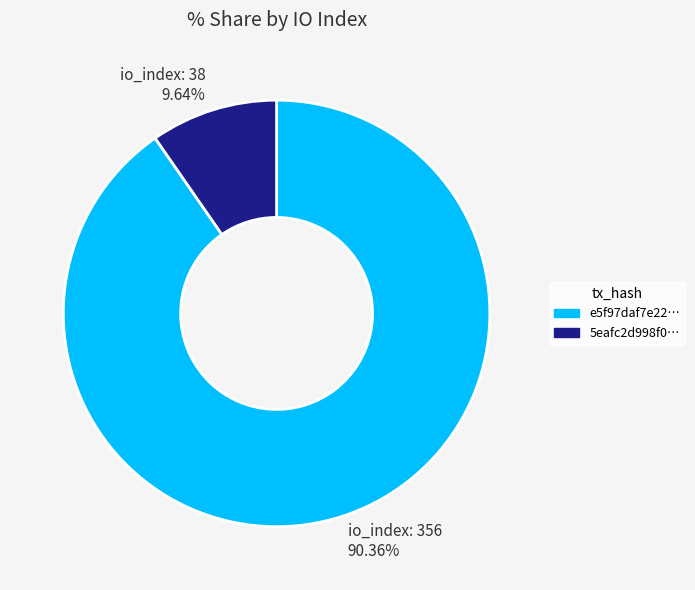

Which slice is the smallest?

5eafc2d998f0…